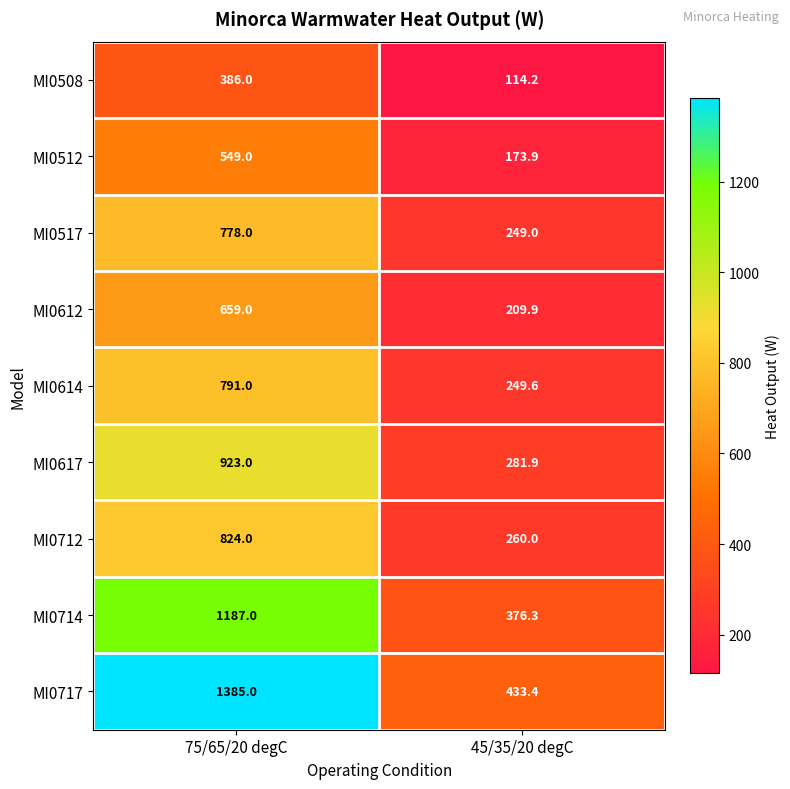

Reading right to left, transcribe all the data shown in this chart.

MI0508: 45/35/20 degC=114.2	75/65/20 degC=386.0
MI0512: 45/35/20 degC=173.9	75/65/20 degC=549.0
MI0517: 45/35/20 degC=249.0	75/65/20 degC=778.0
MI0612: 45/35/20 degC=209.9	75/65/20 degC=659.0
MI0614: 45/35/20 degC=249.6	75/65/20 degC=791.0
MI0617: 45/35/20 degC=281.9	75/65/20 degC=923.0
MI0712: 45/35/20 degC=260.0	75/65/20 degC=824.0
MI0714: 45/35/20 degC=376.3	75/65/20 degC=1187.0
MI0717: 45/35/20 degC=433.4	75/65/20 degC=1385.0